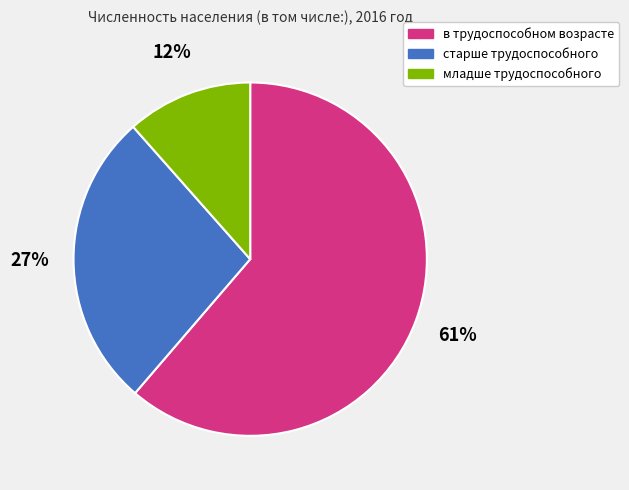

Combined, do в трудоспособном возрасте and старше трудоспособного account for over 50%?

Yes